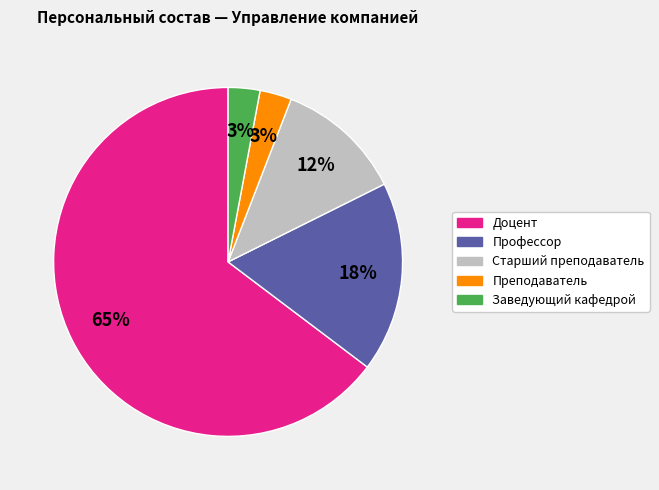

Approximately how many times larger is the value at Профессор compared to Старший преподаватель?

1.5